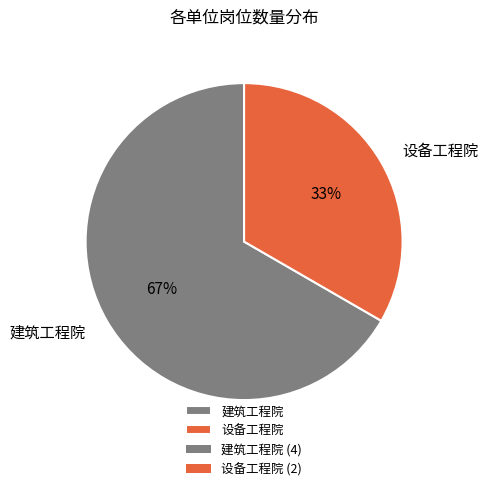

Between 设备工程院 and 建筑工程院, which is larger?

建筑工程院